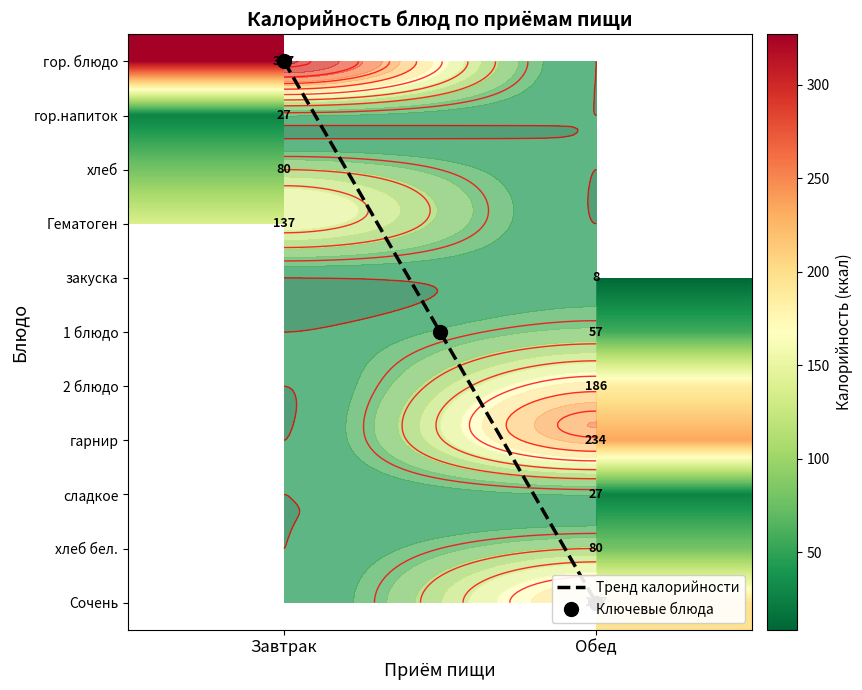

Is the value of Завтрак at 1 блюдо greater than the value of Обед at Сочень?

No